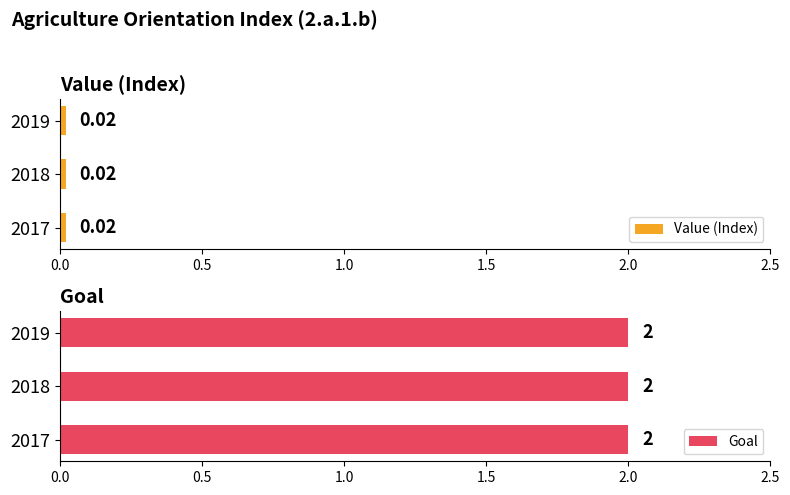

What is the difference between the highest and lowest values at 2019?

2.0